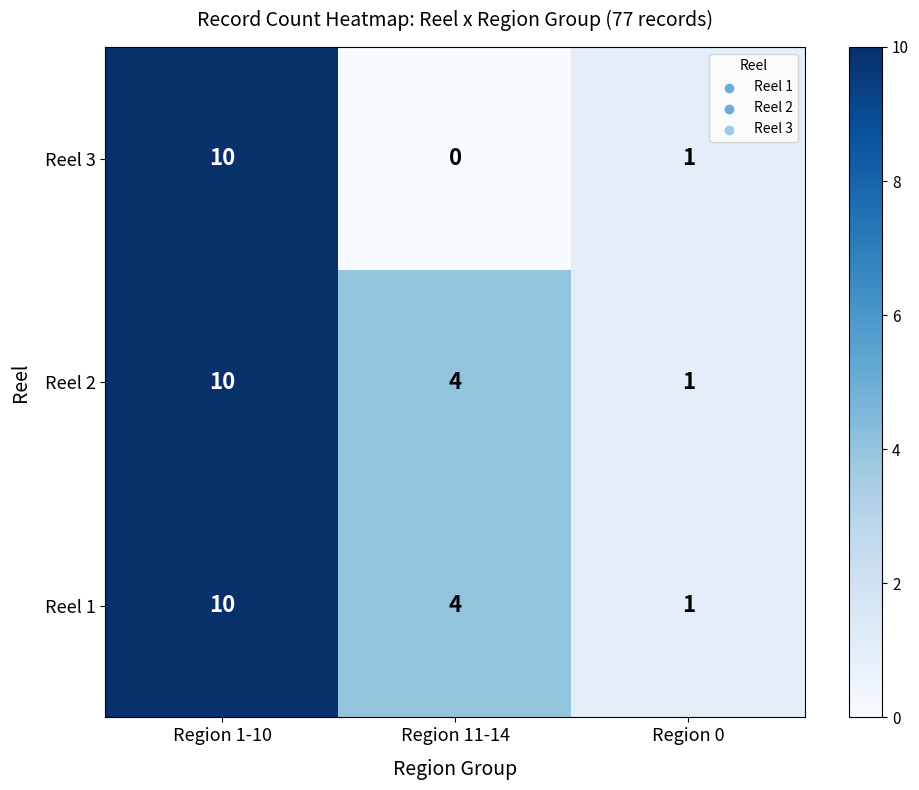

What is the greatest value displayed?

10